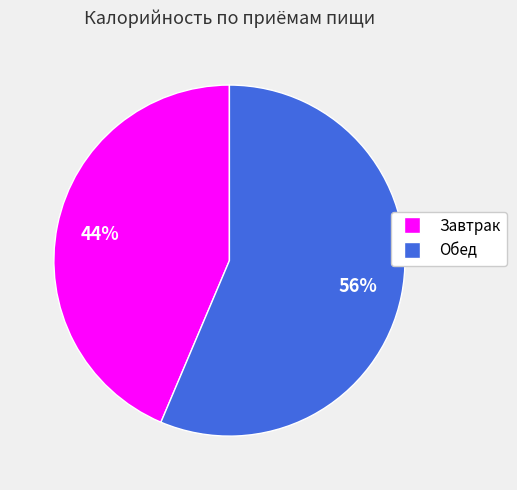

Is the sum of Завтрак and Обед greater than half?

Yes